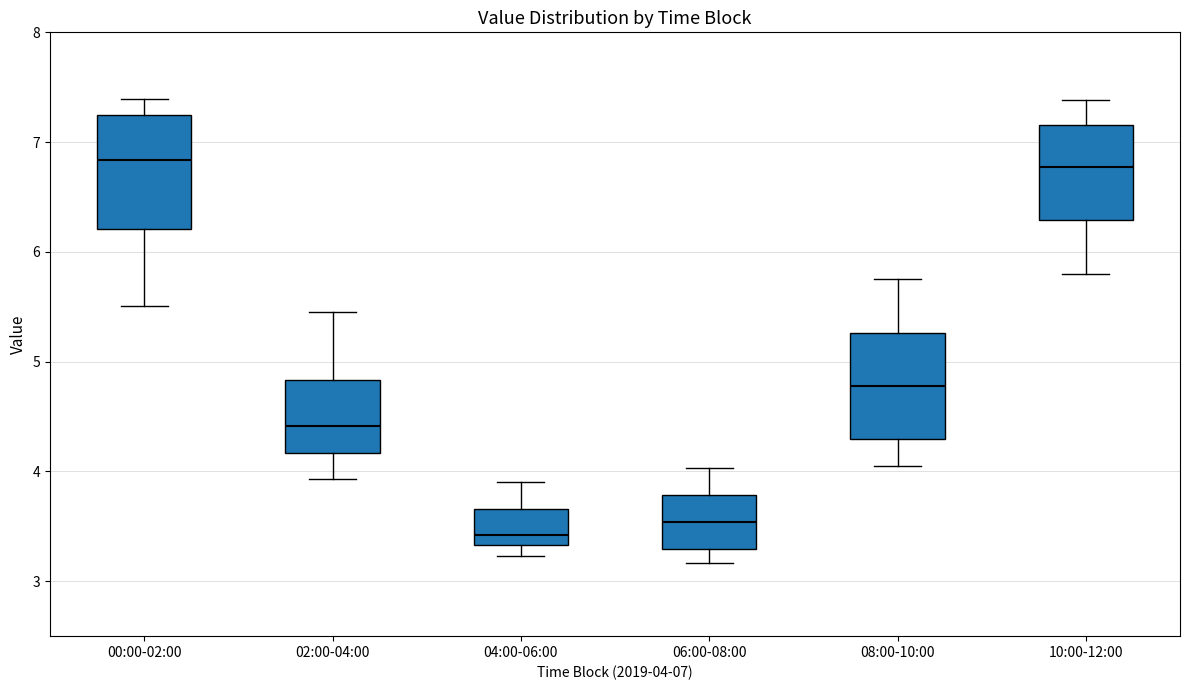

Reading left to right, read every box against the y-axis: the position of its median line, the range the box covers, and the ends of its whiskers. The values are not printed on the chart, so give them approximately, as read against the axis.

00:00-02:00: median 6.8, box 6.2 to 7.2, whiskers 5.5 to 7.4
02:00-04:00: median 4.4, box 4.2 to 4.8, whiskers 3.9 to 5.5
04:00-06:00: median 3.4, box 3.3 to 3.7, whiskers 3.2 to 3.9
06:00-08:00: median 3.5, box 3.3 to 3.8, whiskers 3.2 to 4.0
08:00-10:00: median 4.8, box 4.3 to 5.3, whiskers 4.1 to 5.8
10:00-12:00: median 6.8, box 6.3 to 7.2, whiskers 5.8 to 7.4